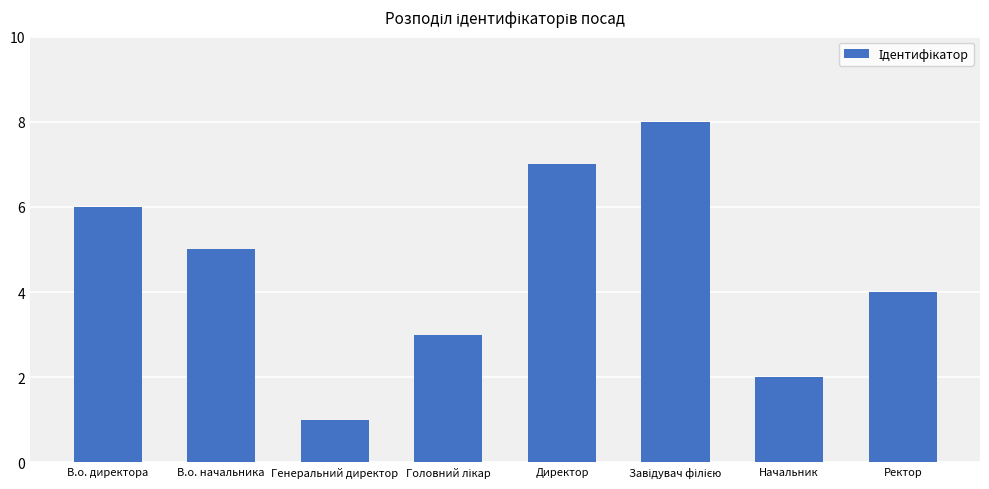

What position from the right is В.о. директора?

8